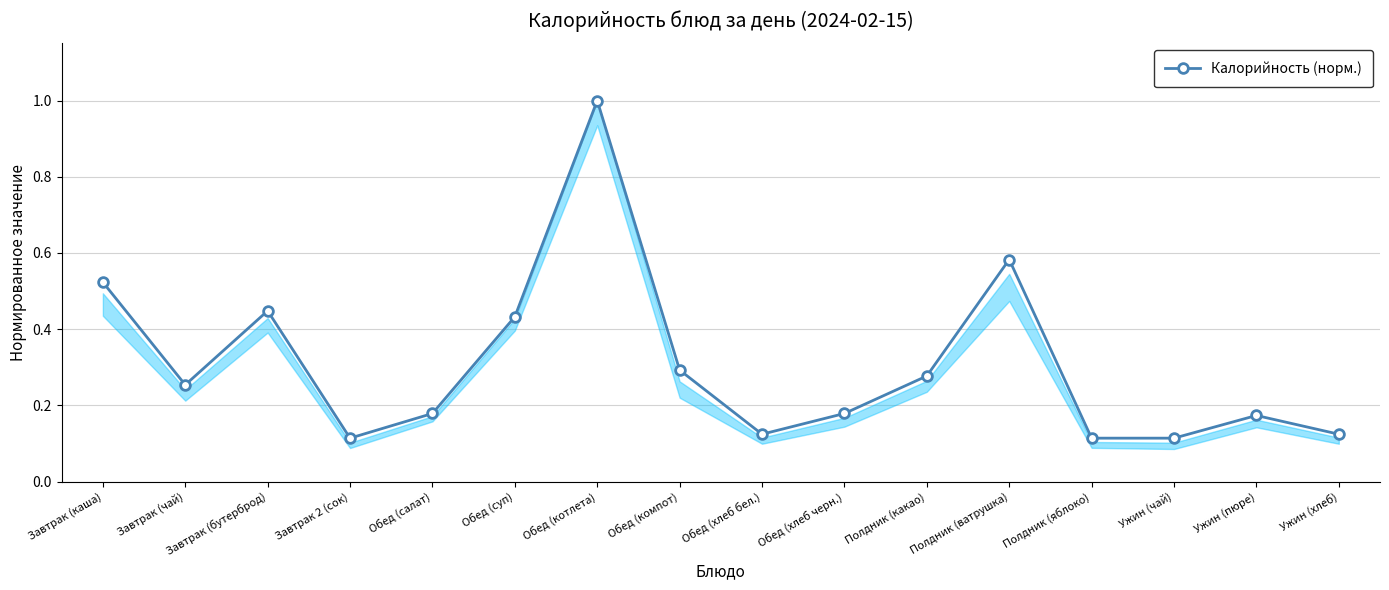

Where is the first local maximum?

Завтрак (бутерброд)